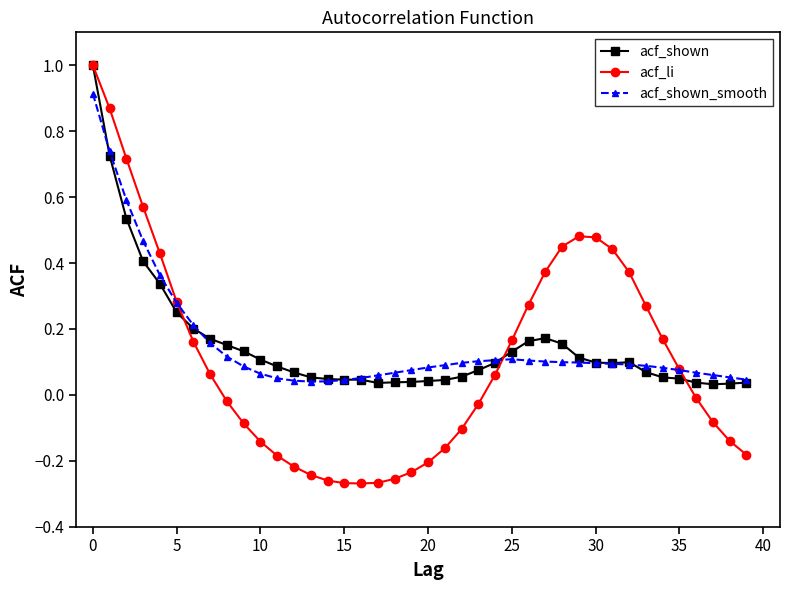

What is the maximum value shown in the chart?

1.0